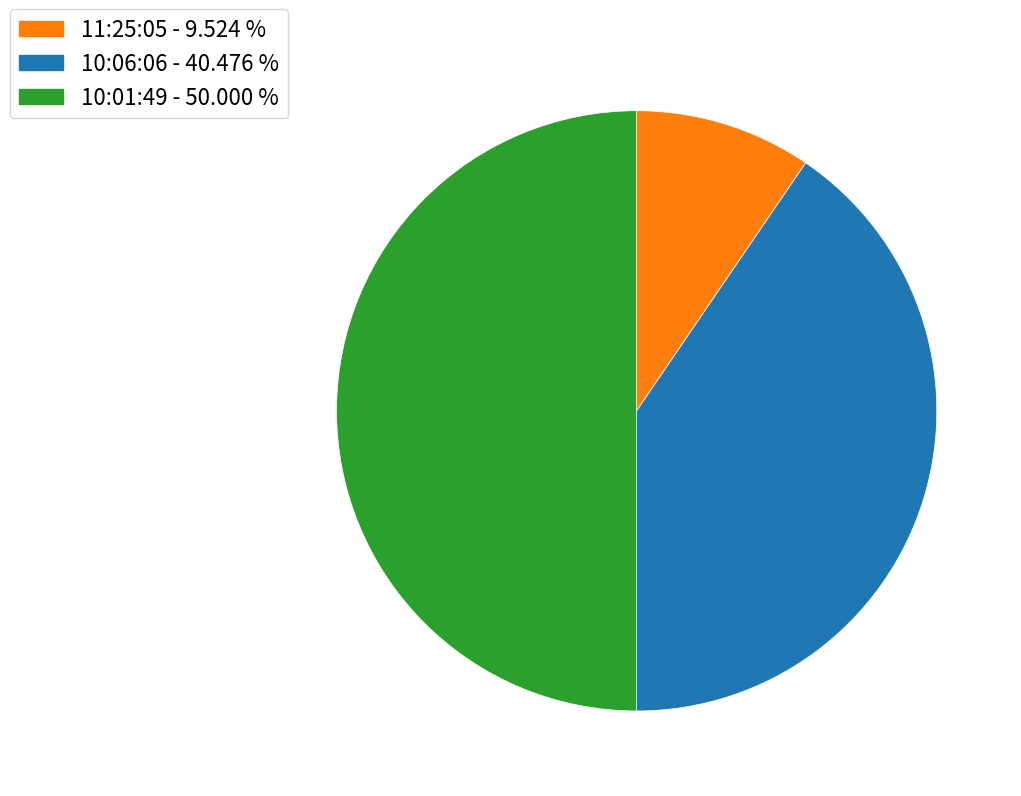

Count the number of slices in the pie.

3